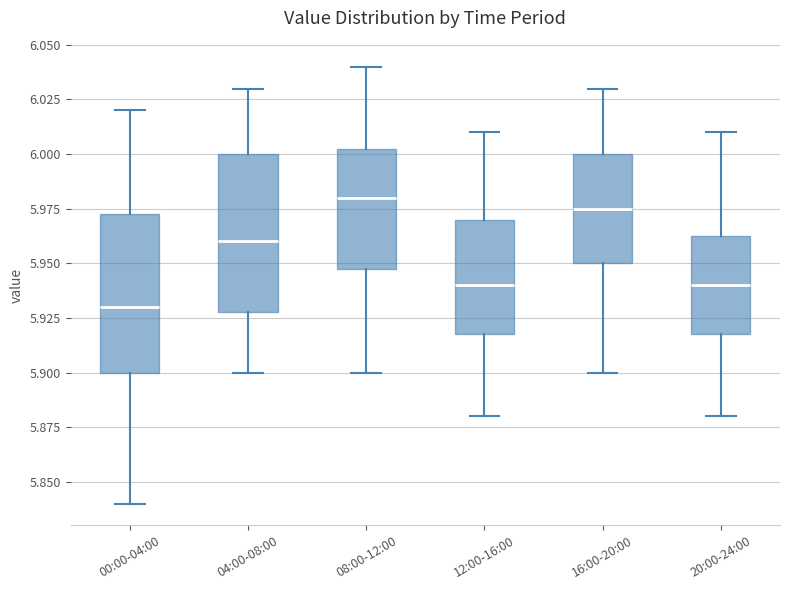

Which box has the highest median line?

08:00-12:00